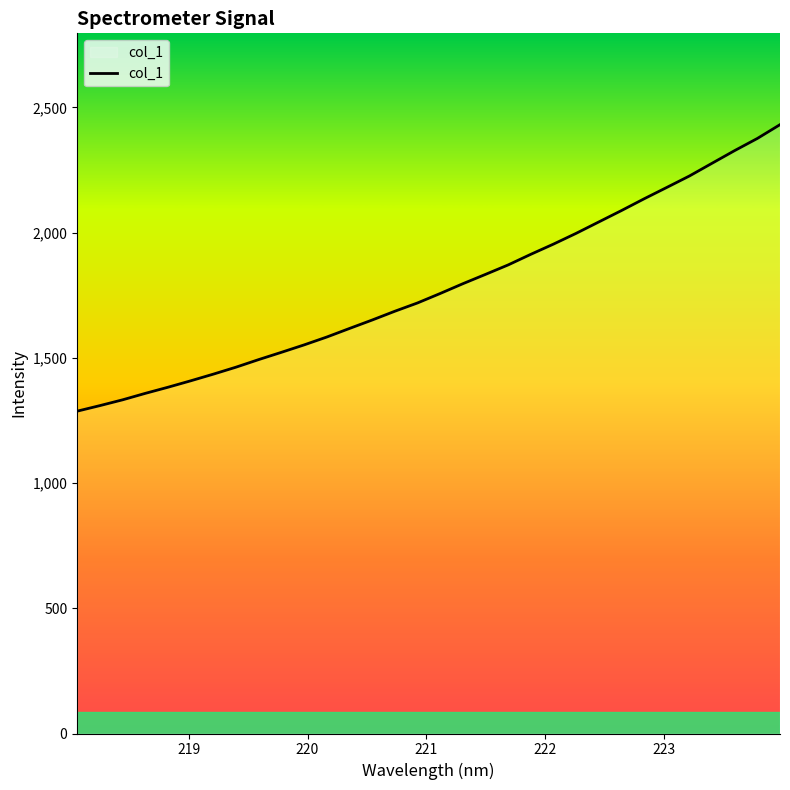

What is the smallest value displayed?

1286.9